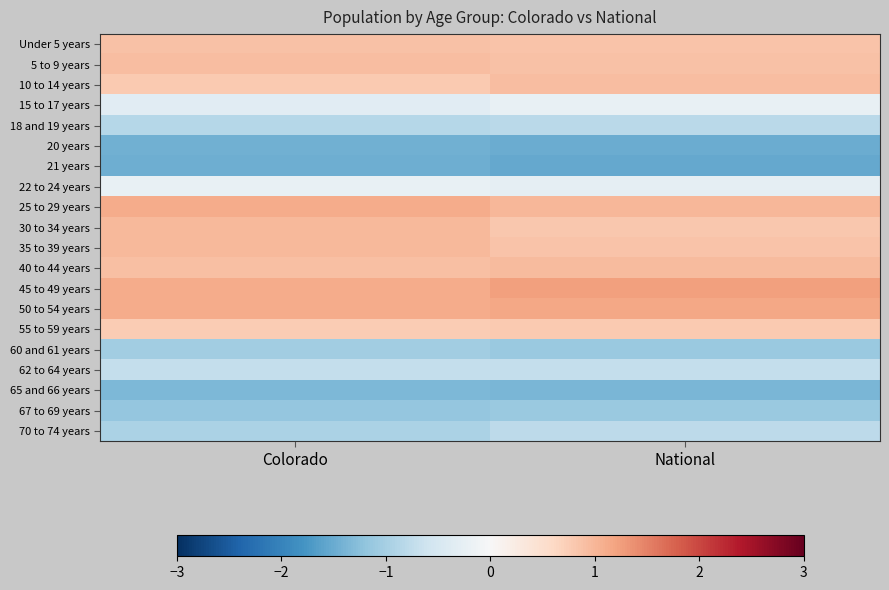

At which category is the sum across all series the highest?

Colorado